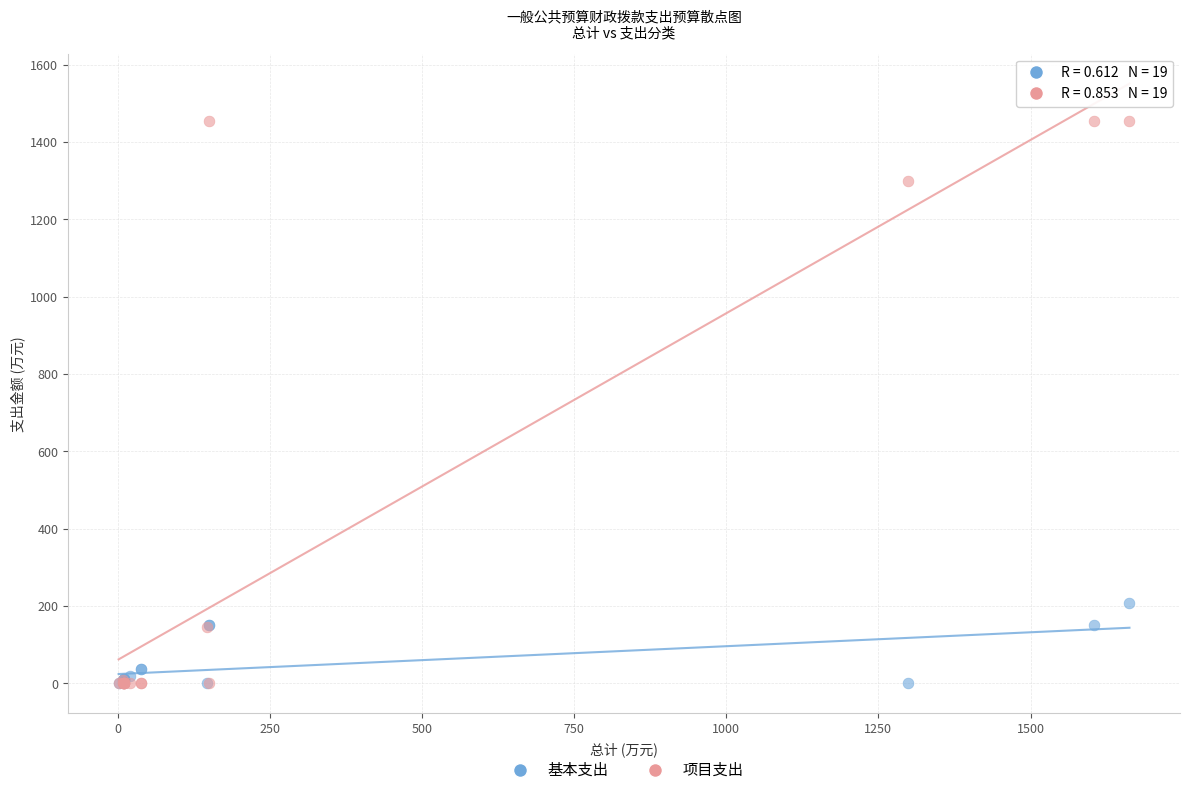

Which series has the largest Y range (max minus min)?

项目支出